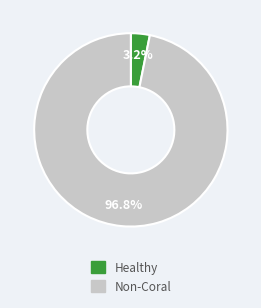

Does any single category account for the majority?

Yes